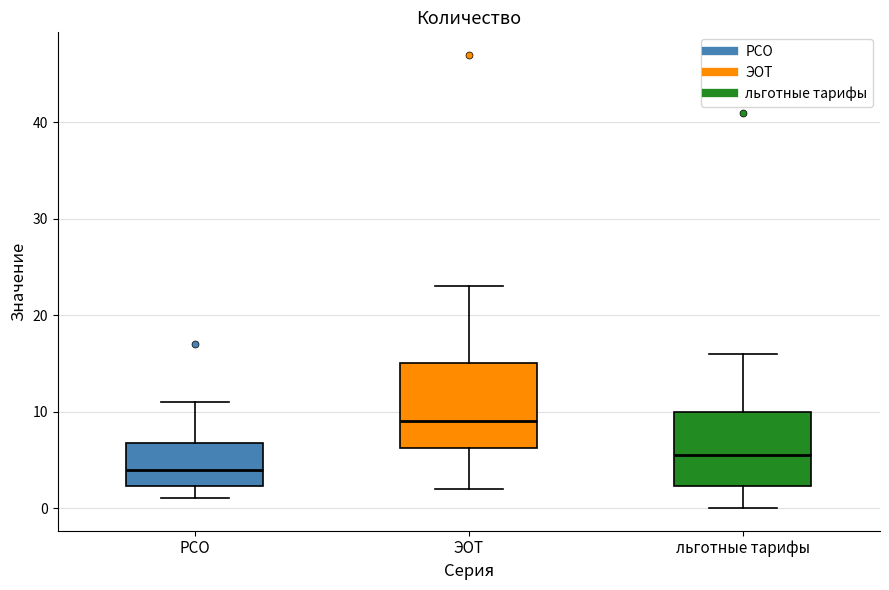

Which box has the highest median line?

ЭОТ